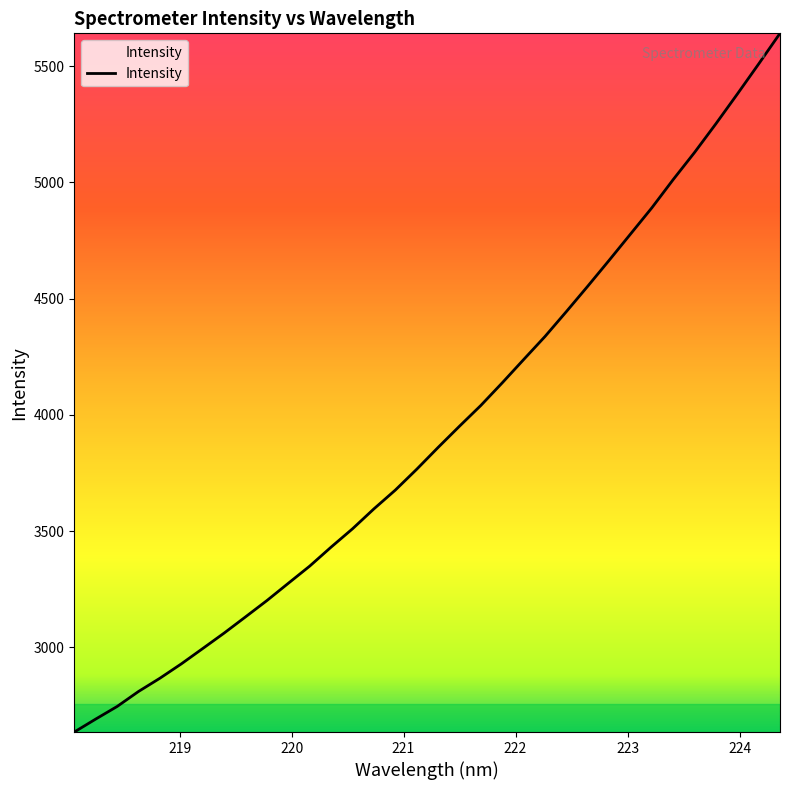

What is the difference between the maximum and minimum values?

3006.0